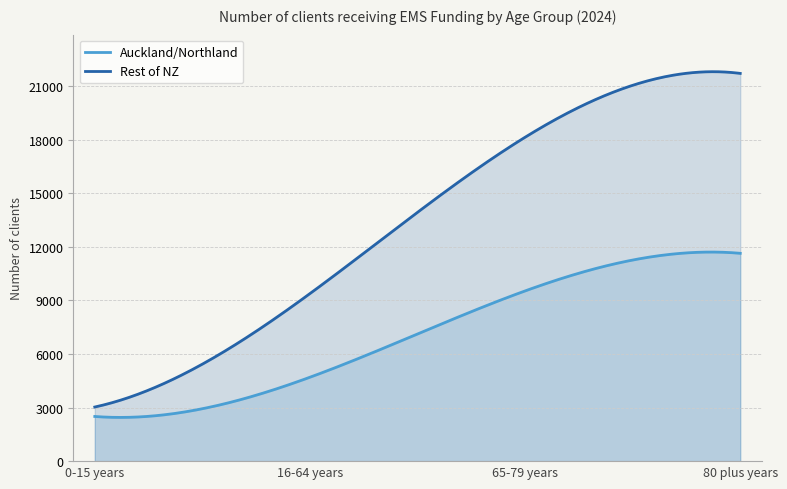

Count the number of categories in the chart.

300